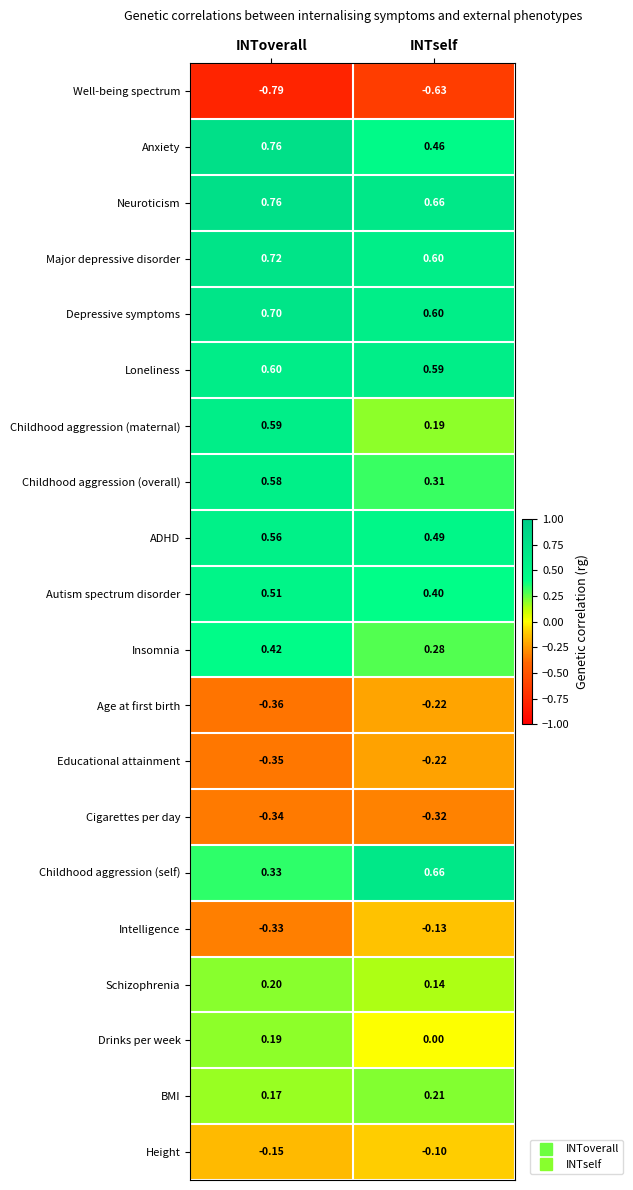

Which series changed the most between INToverall and INTself?

Childhood aggression (maternal)